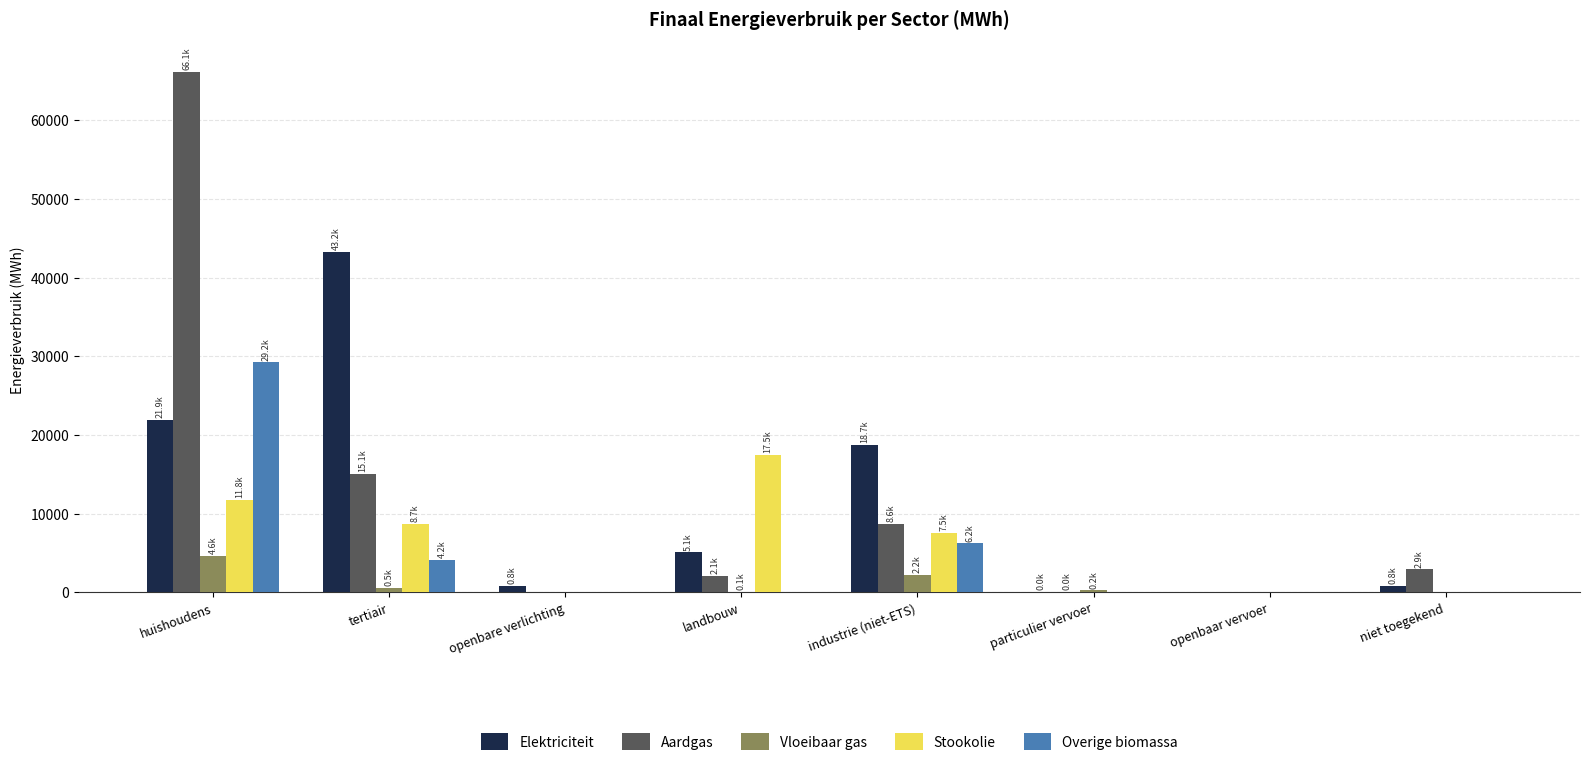

How many distinct data groups are displayed?

5